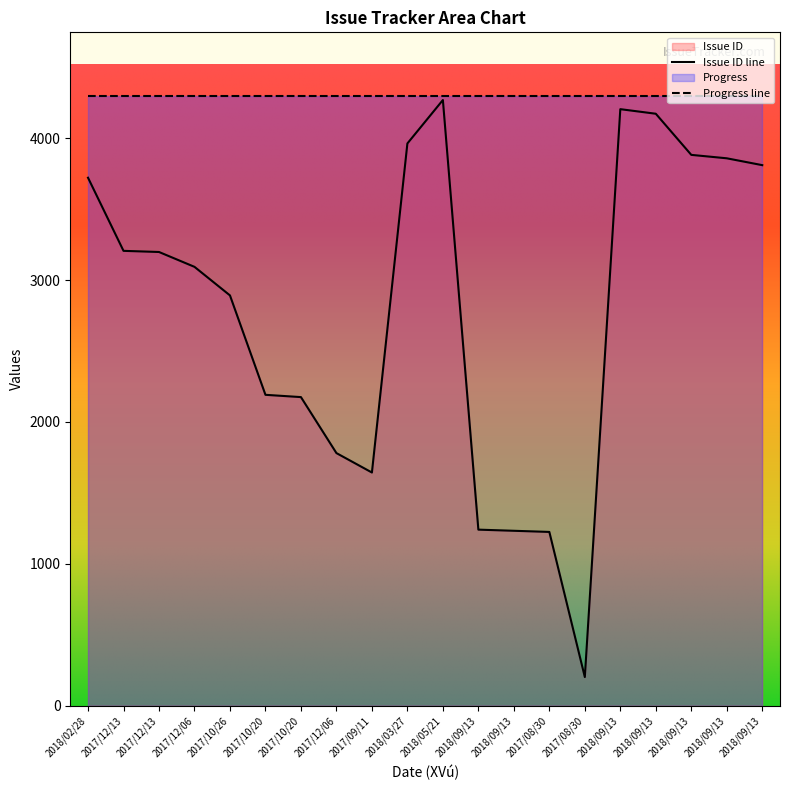

How many interior local valleys (lower than both neighbors) does the data have?

2